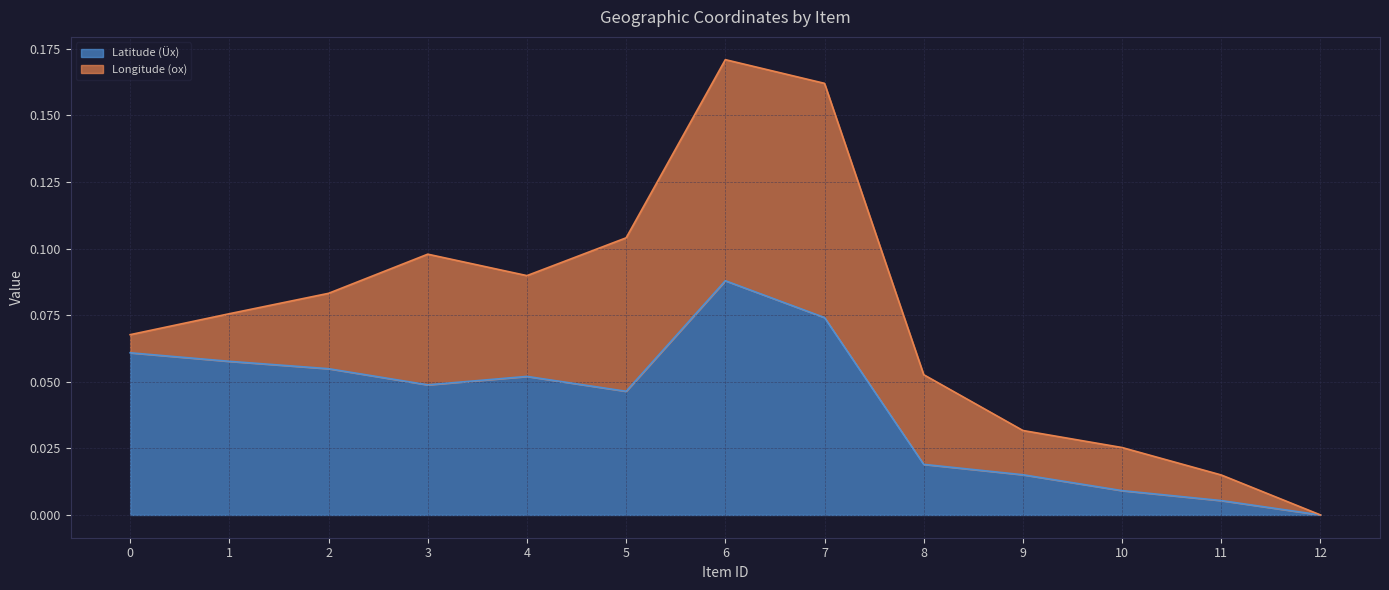

Reading left to right, transcribe all the data shown in this chart.

0=0.1	1=0.1	2=0.1	3=0.0	4=0.1	5=0.0	6=0.1	7=0.1	8=0.0	9=0.0	10=0.0	11=0.0	12=0.0